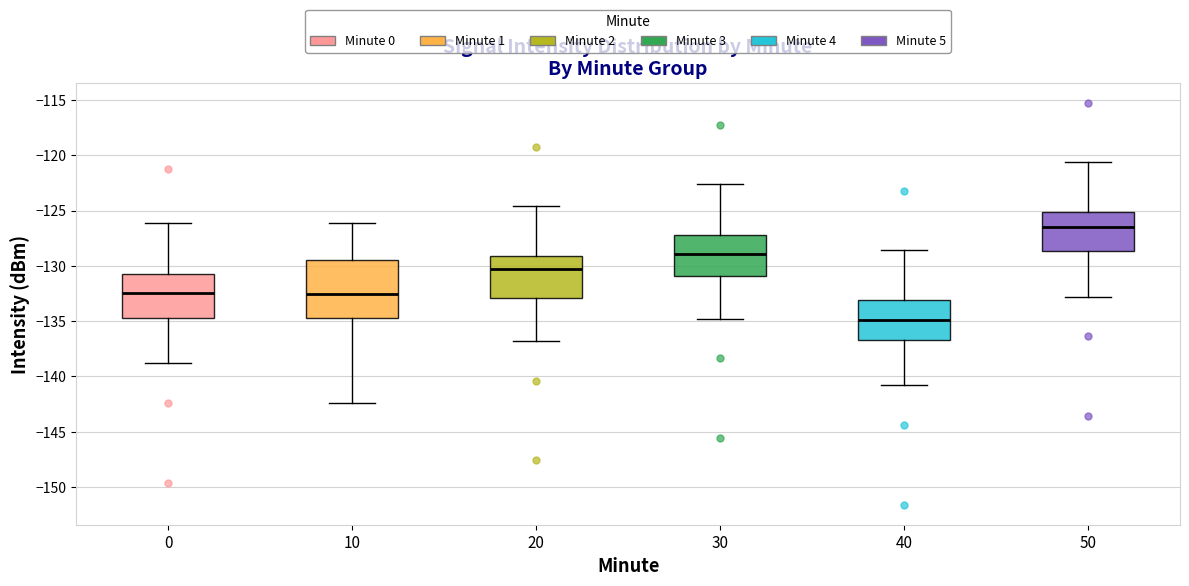

Reading left to right, read every box against the y-axis: the position of its median line, the range the box covers, and the ends of its whiskers. The values are not printed on the chart, so give them approximately, as read against the axis.

0: median -132.5, box -134.5 to -130.5, whiskers -139.0 to -126.0
10: median -132.5, box -134.5 to -129.5, whiskers -142.5 to -126.0
20: median -130.5, box -133.0 to -129.0, whiskers -137.0 to -124.5
30: median -129.0, box -131.0 to -127.0, whiskers -135.0 to -122.5
40: median -135.0, box -136.5 to -133.0, whiskers -141.0 to -128.5
50: median -126.5, box -128.5 to -125.0, whiskers -133.0 to -120.5